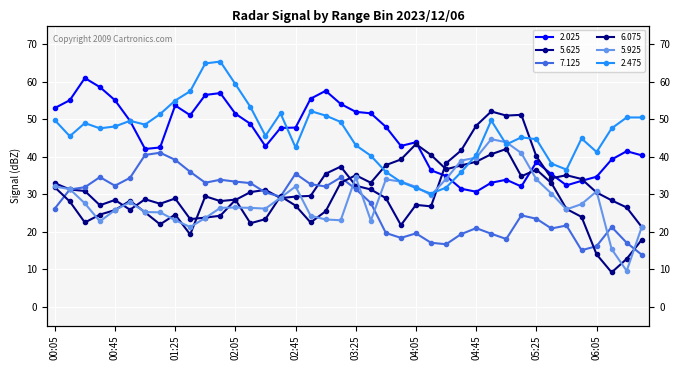

What position from the right is 02:25?

26